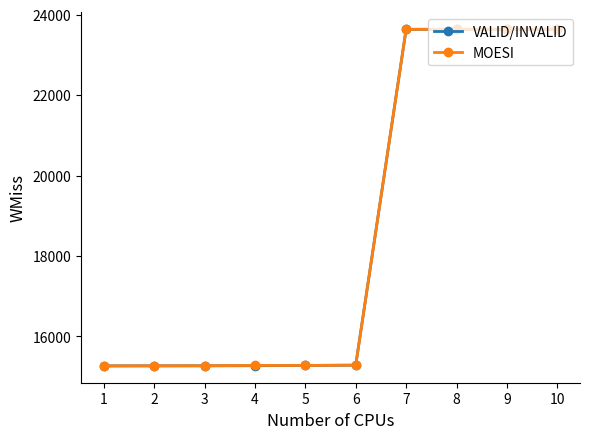

What is the average value of the MOESI series?

18620